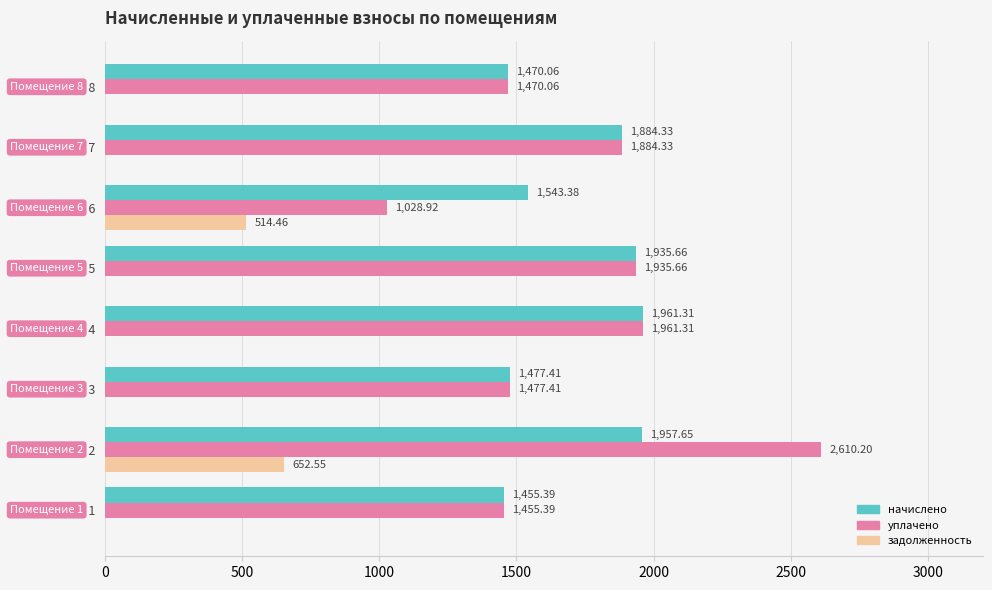

What is the sum of all уплачено values?

13823.3